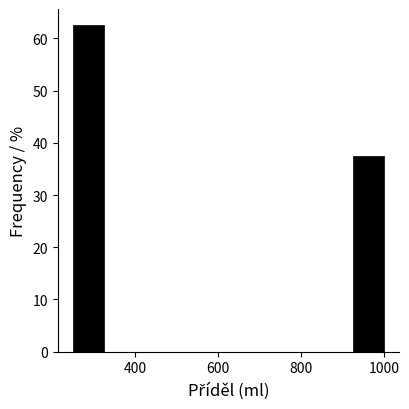

Around what value on the x-axis is the tallest bar? Give the approximate position of its centre, as read against the axis.

280